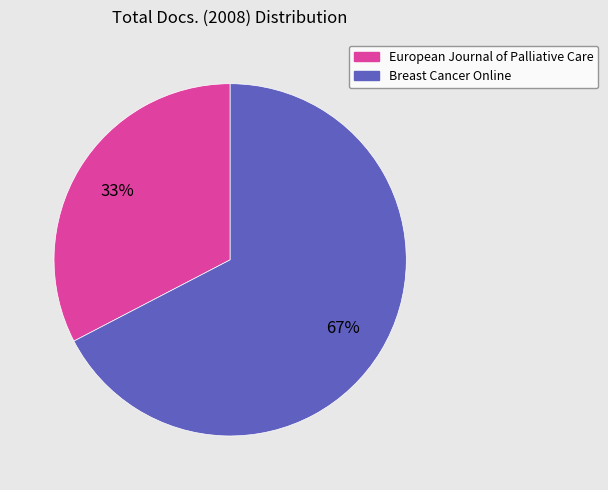

How many slices are in this pie chart?

2